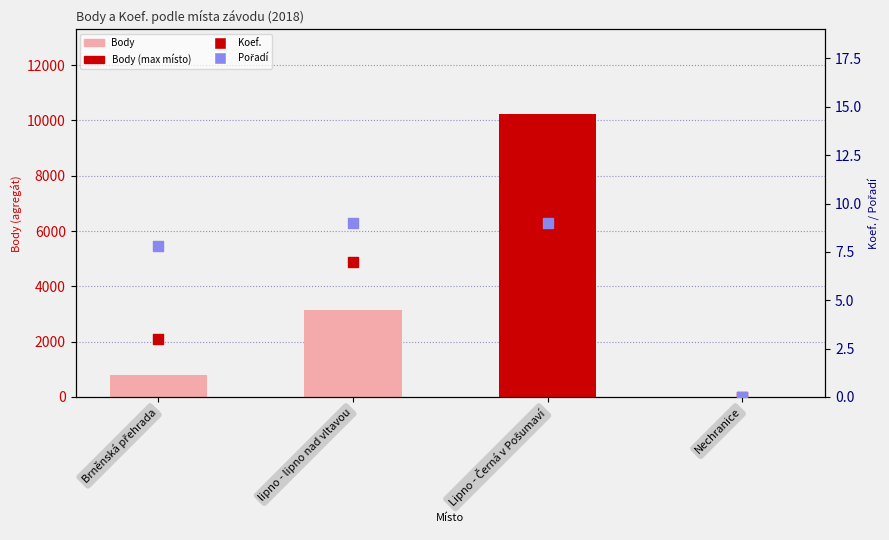

Is the value of Koef. at Brněnská přehrada greater than the value of Pořadí at Brněnská přehrada?

No